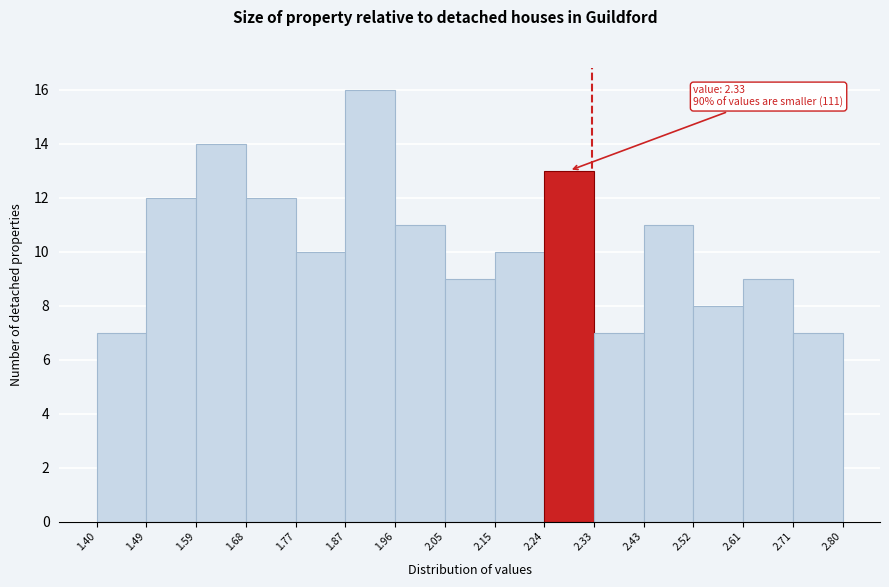

Over which range of the x-axis is the bar tallest?

1.87 to 1.96